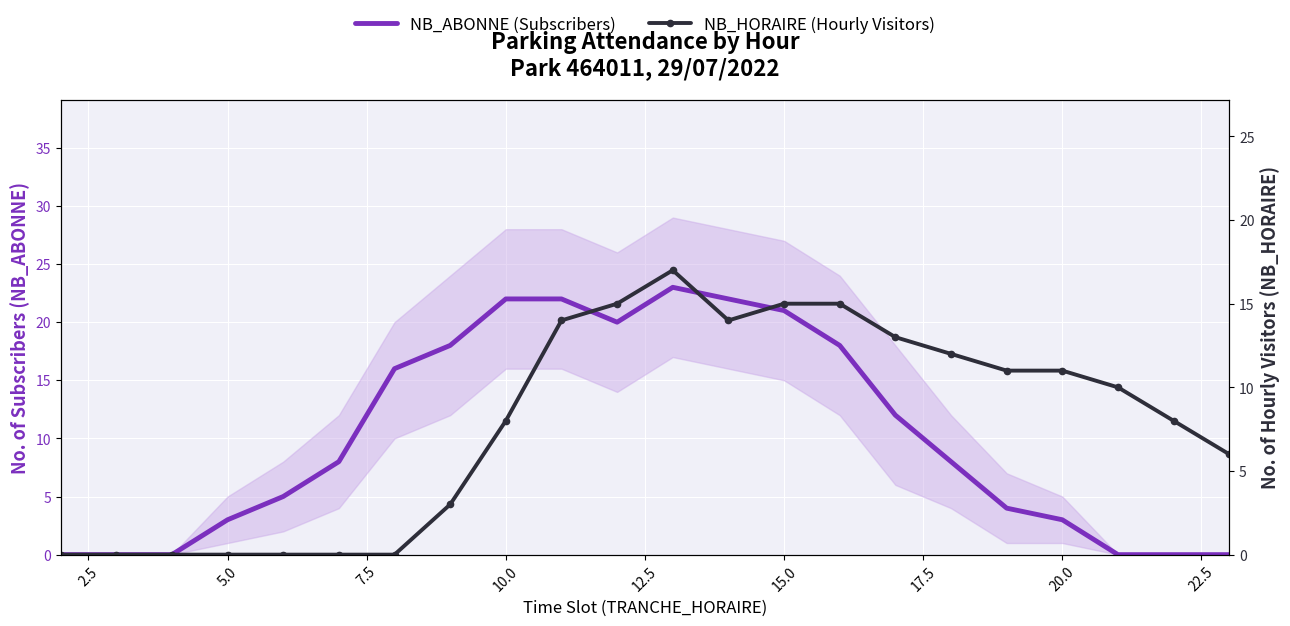

What is the maximum value for NB_ABONNE (Subscribers)?

23